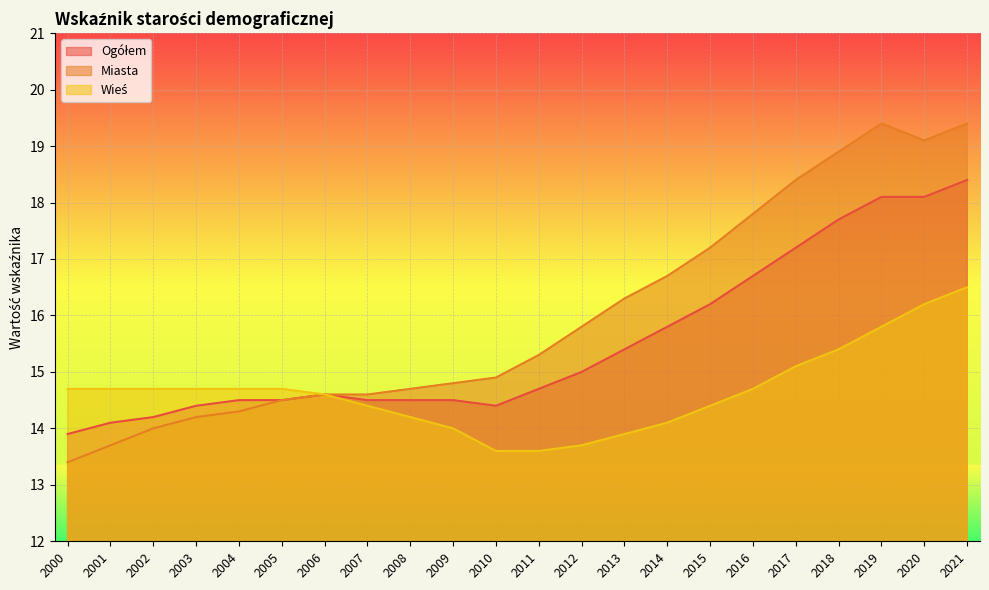

At which category is the sum across all series the highest?

2021